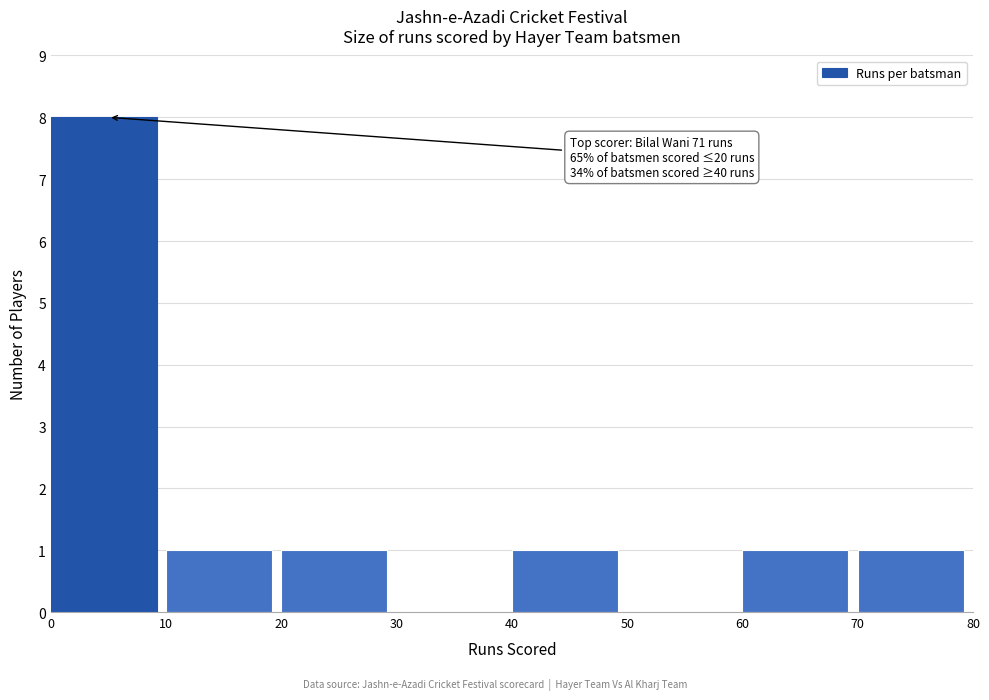

Over which range of the x-axis is the bar tallest?

0 to 10